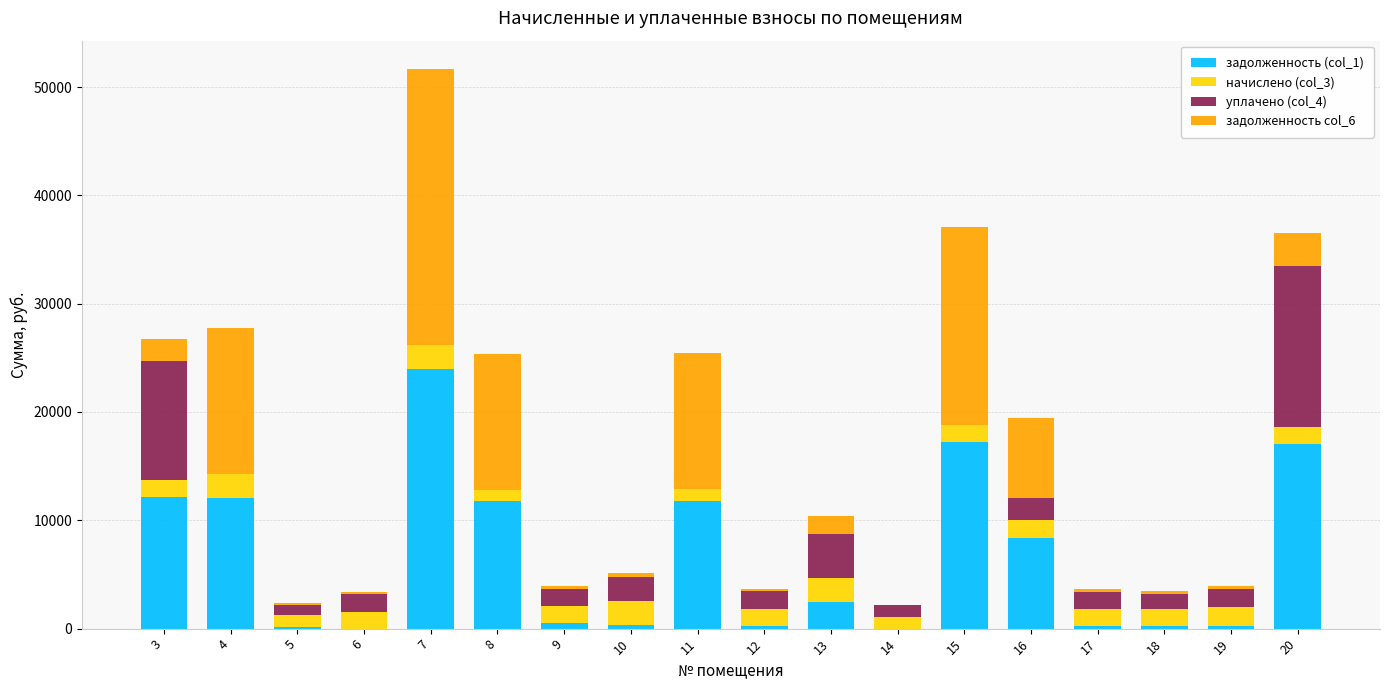

What is the sum of all задолженность (col_1) values?

118885.6